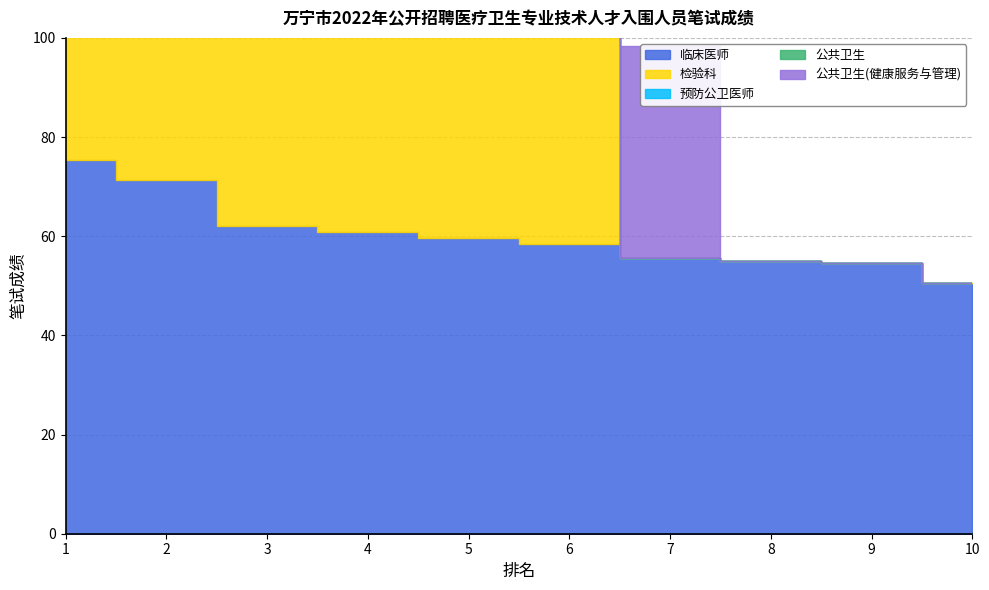

Which category has the highest value in the 公共卫生(健康服务与管理) series?

1